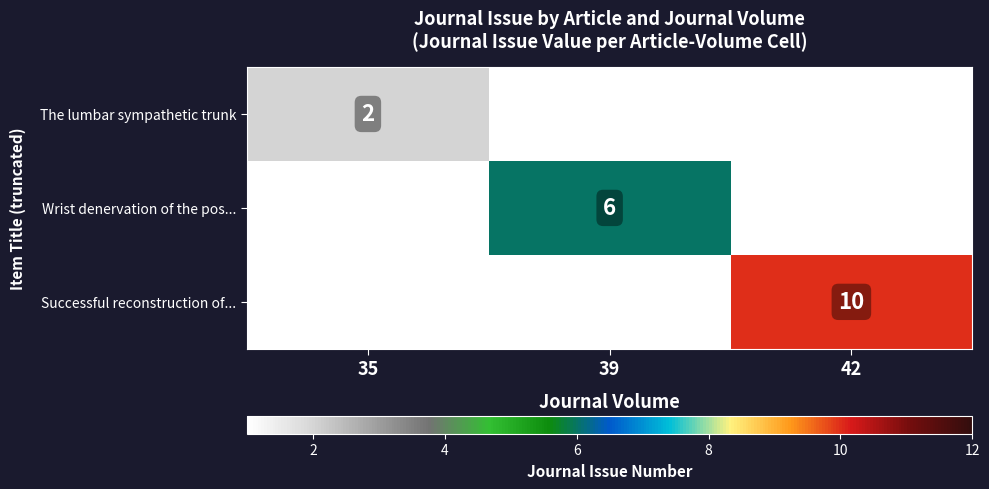

The Successful reconstruction of... series shows 17 at 42. True or false?

False